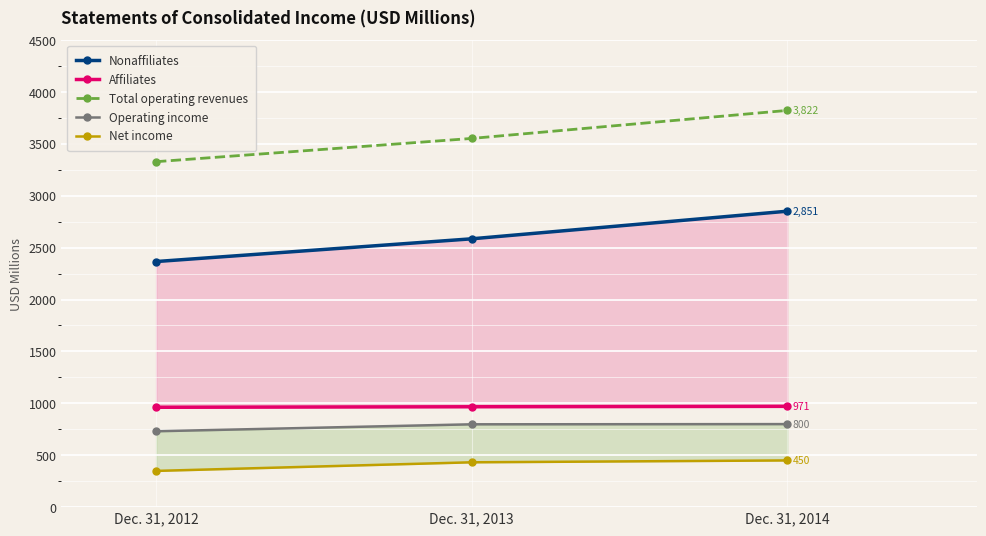

At which label does Operating income first exceed 798?

Dec. 31, 2014